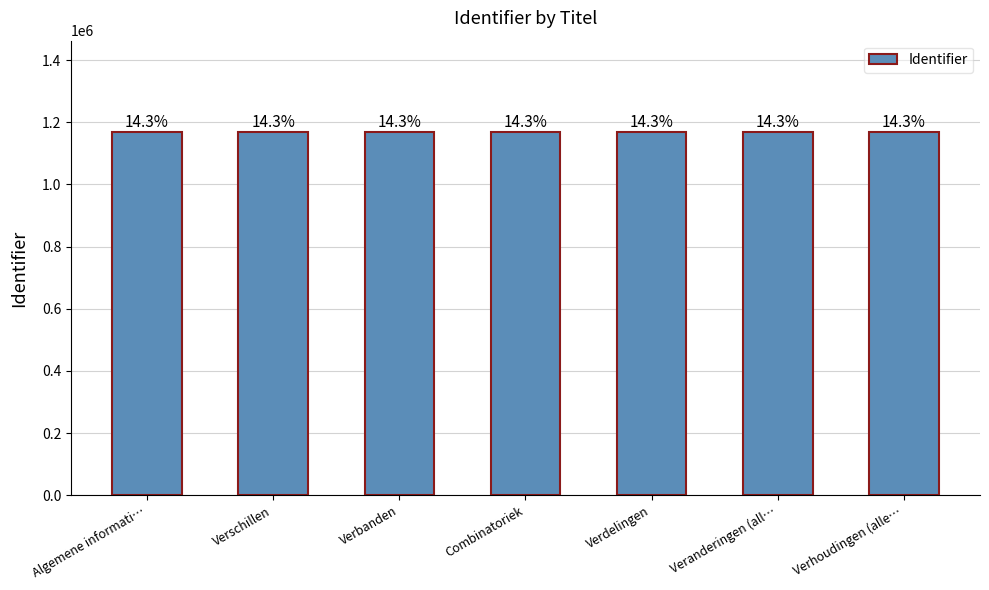

What is the sum of all values?

8188915